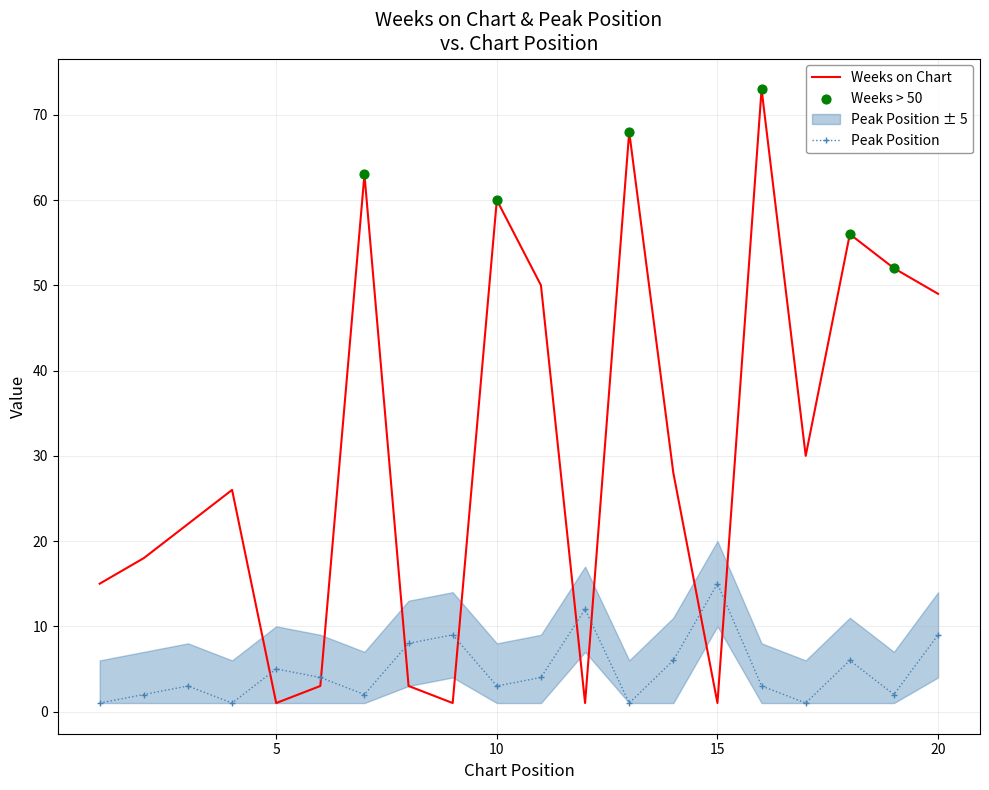

What is the total value across all series at 6?

7